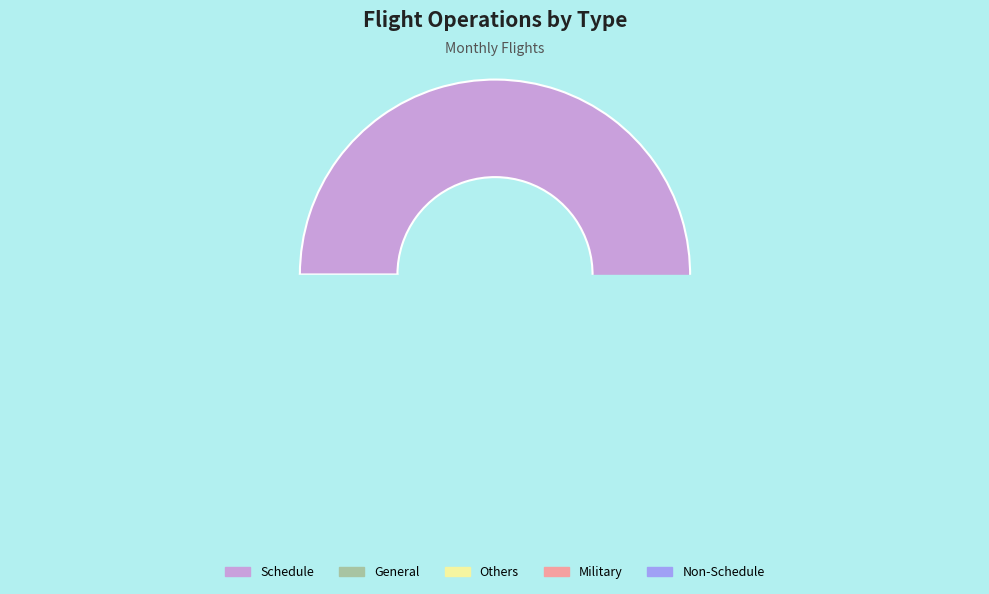

Which category accounts for the majority?

Schedule